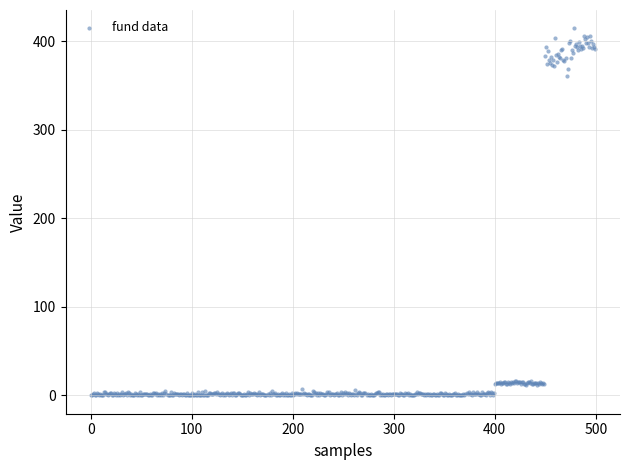

What Y value in the scatter plot is closest to 207?

361.0